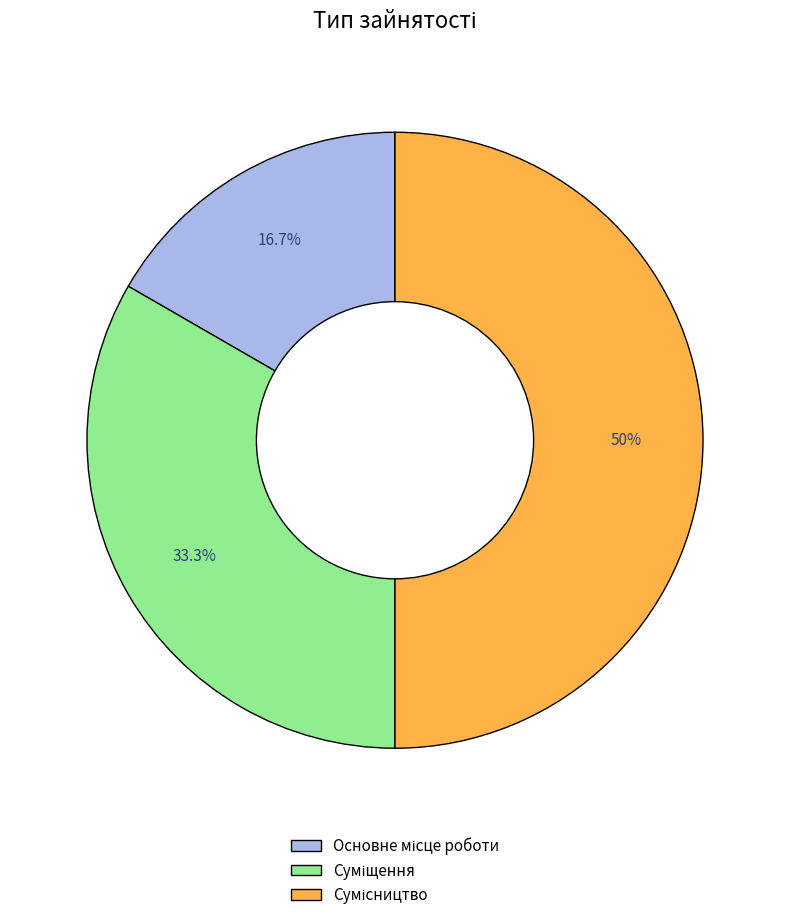

To the nearest percent, what percentage of the pie is Основне місце роботи?

17%